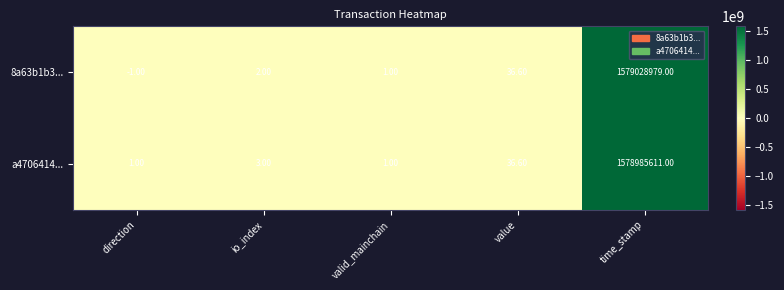

Rank the series by their maximum value, from highest to lowest.

8a63b1b3..., a4706414...